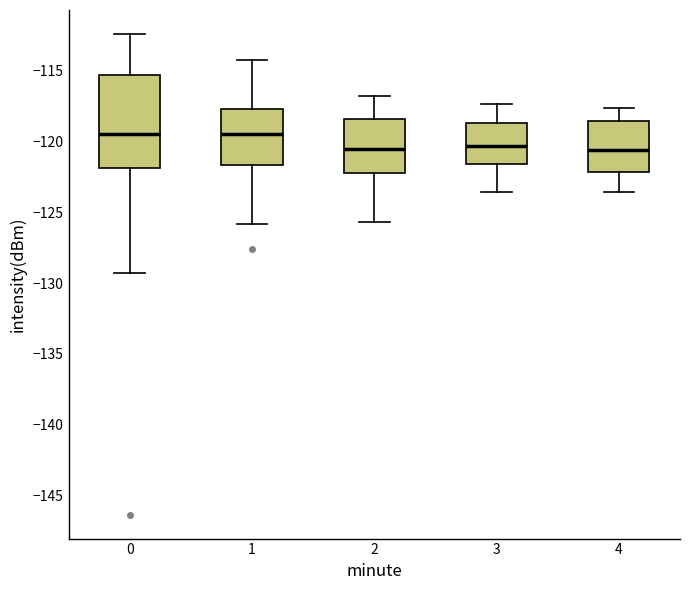

Reading left to right, read every box against the y-axis: the position of its median line, the range the box covers, and the ends of its whiskers. The values are not printed on the chart, so give them approximately, as read against the axis.

0: median -119.5, box -122.0 to -115.5, whiskers -129.5 to -112.5
1: median -119.5, box -121.5 to -117.5, whiskers -126.0 to -114.0
2: median -120.5, box -122.0 to -118.5, whiskers -125.5 to -117.0
3: median -120.5, box -121.5 to -118.5, whiskers -123.5 to -117.5
4: median -120.5, box -122.0 to -118.5, whiskers -123.5 to -117.5